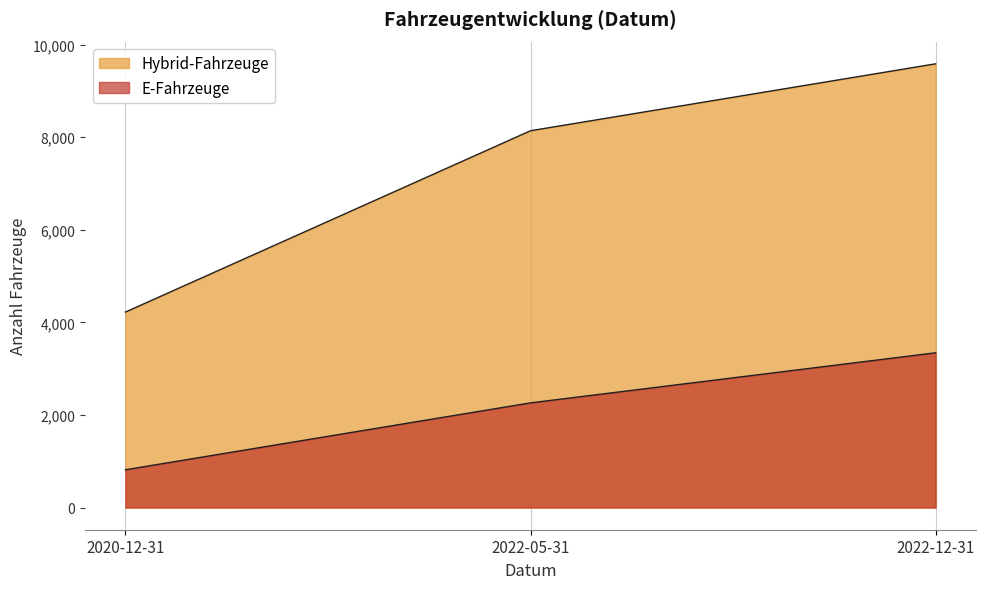

What is the total value across all series at 2022-12-31?

12929